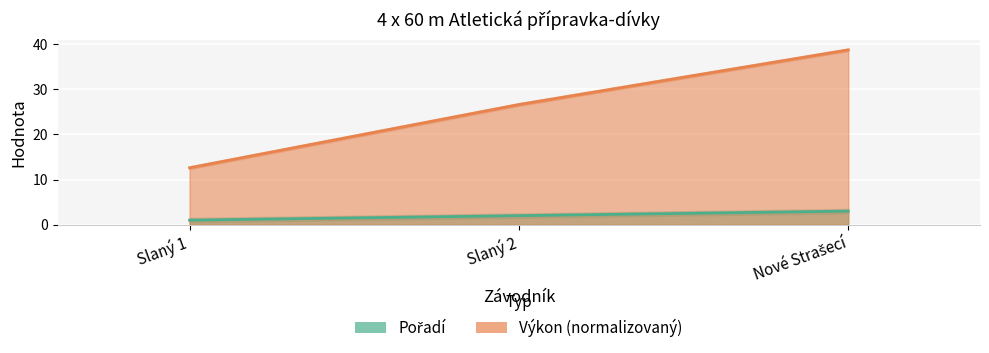

Which category has the lowest value in the Pořadí series?

Slaný 1